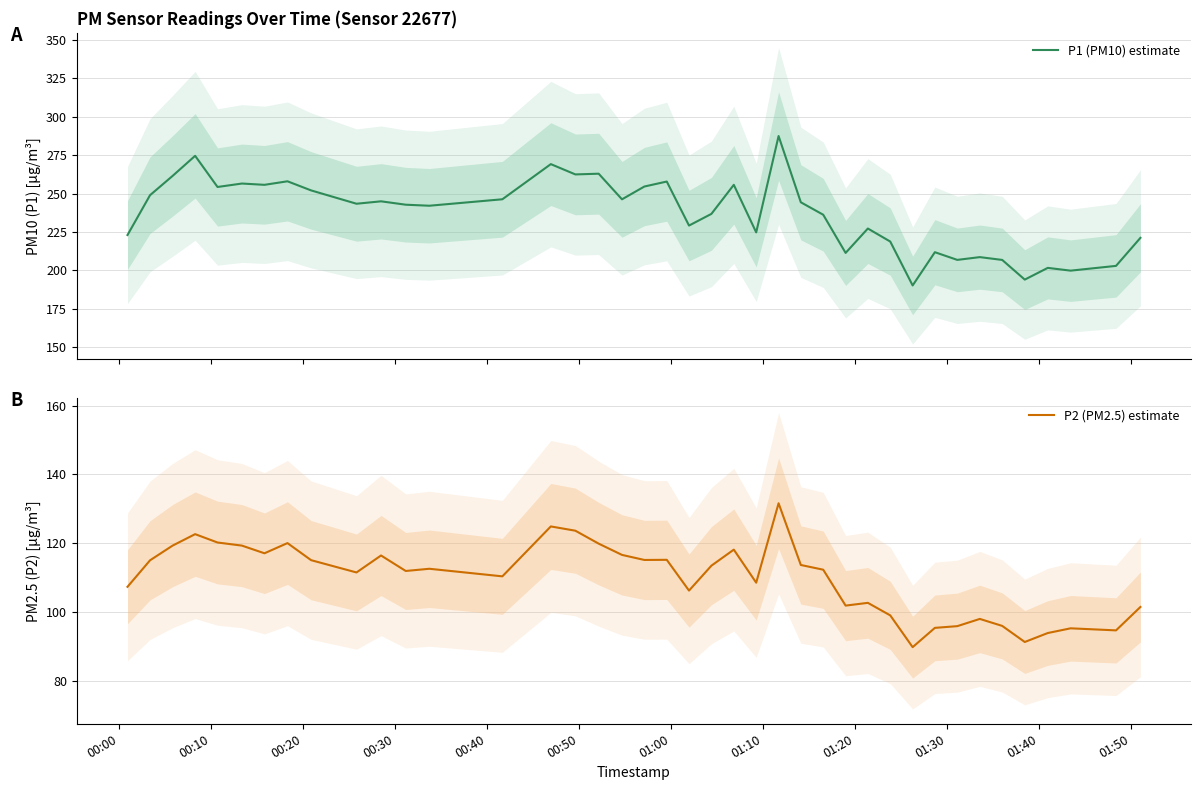

At how many categories does at least one series exceed 153?

40